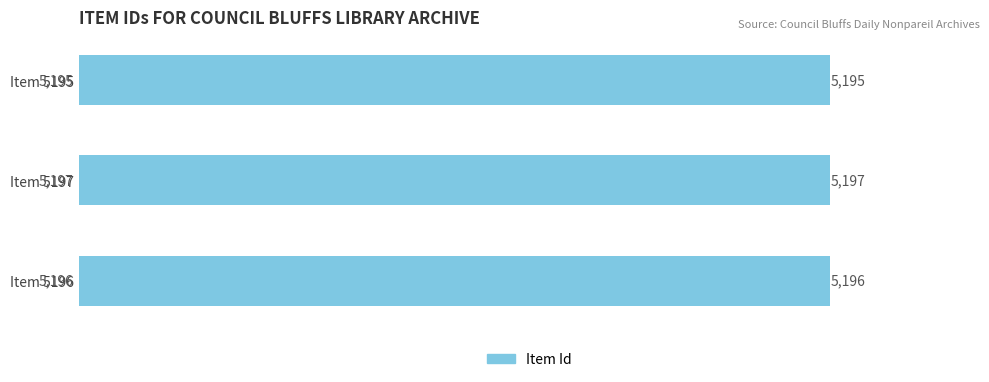

Reading bottom to top, extract all data points from this chart.

Item 5196=5196	Item 5197=5197	Item 5195=5195